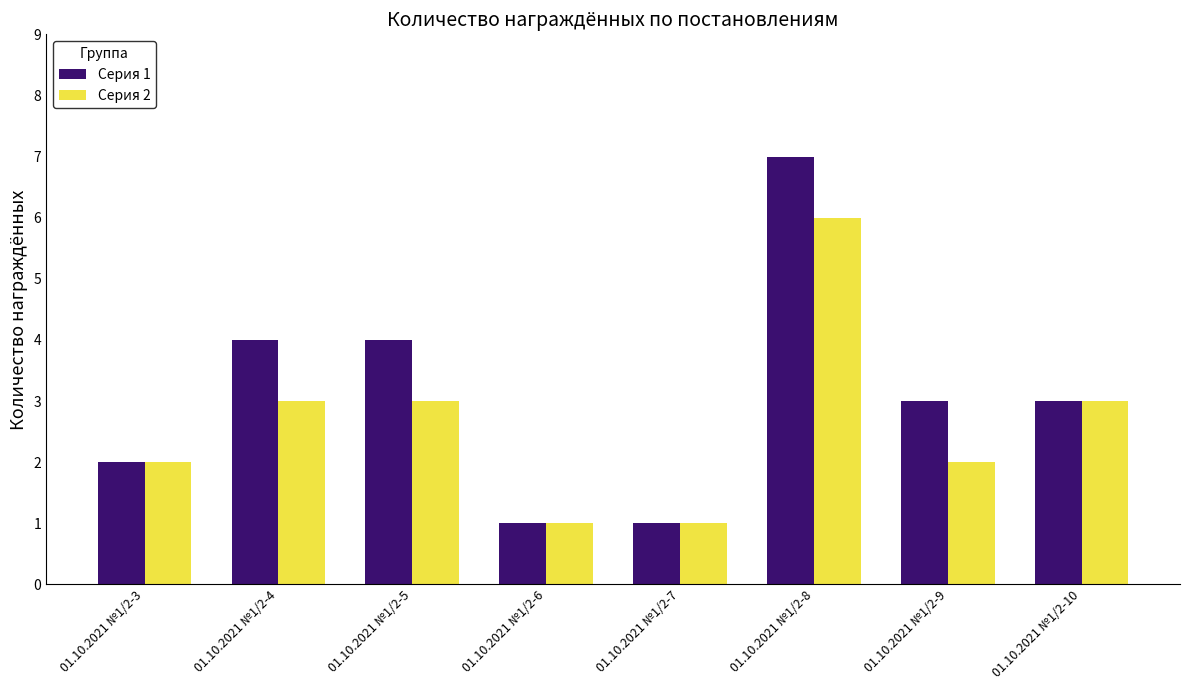

The value of Серия 1 at 01.10.2021 №1/2-5 is 7. True or false?

False